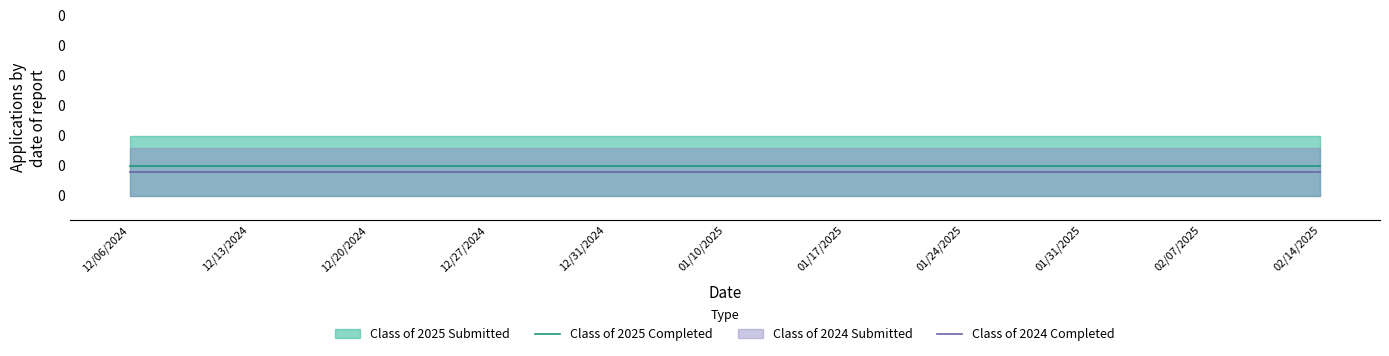

Is it true that Class of 2025 Completed equals 0.0 at 12/13/2024?

True